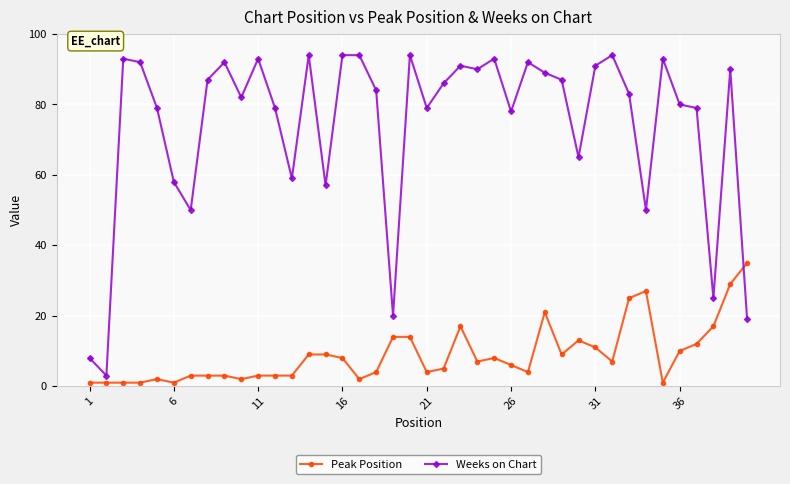

List the series in order of their peak value, lowest first.

Peak Position, Weeks on Chart